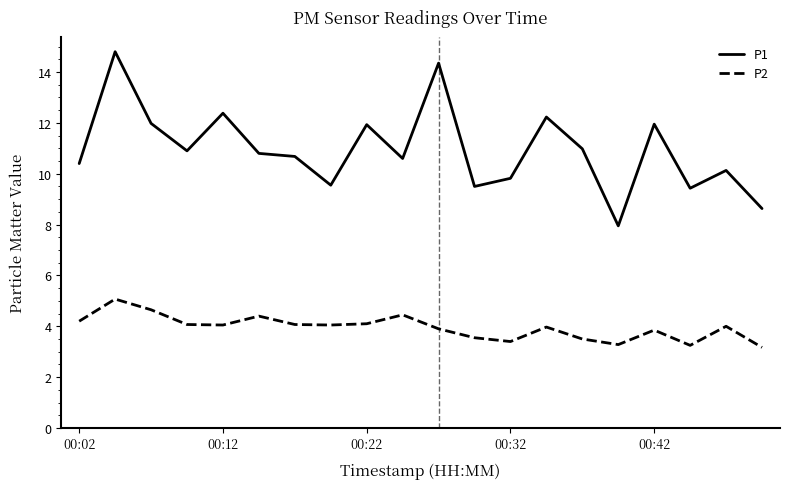

Which series has the largest total across all categories?

P1